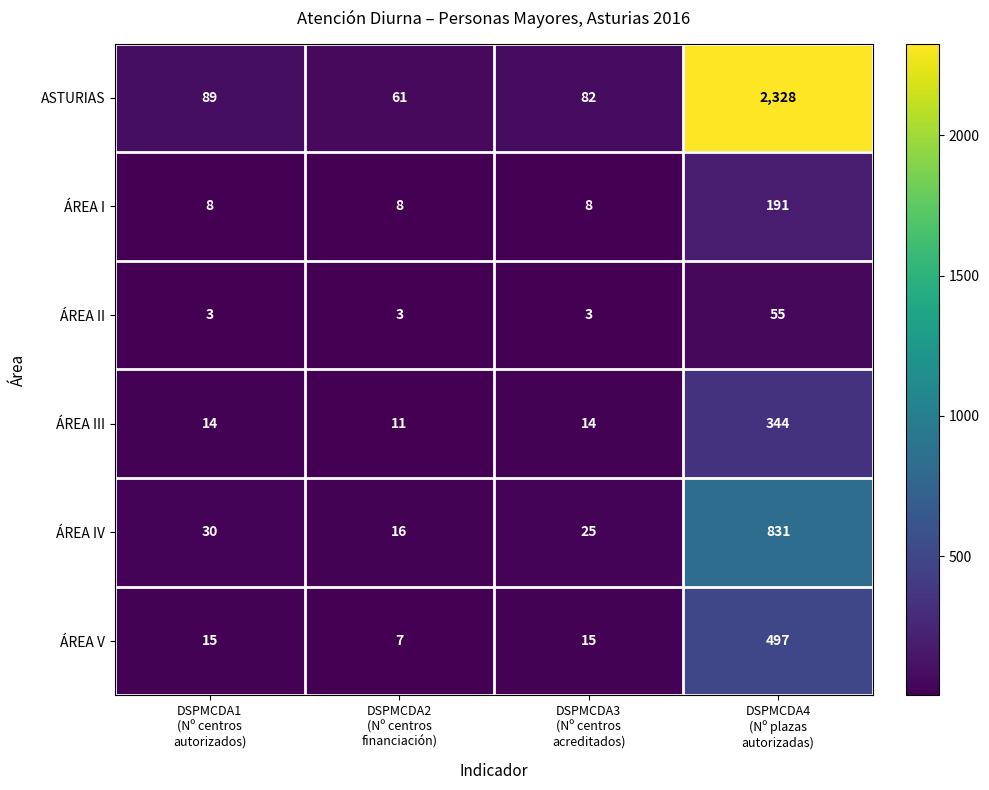

Count the ÁREA I values in the range 8 to 191.

4